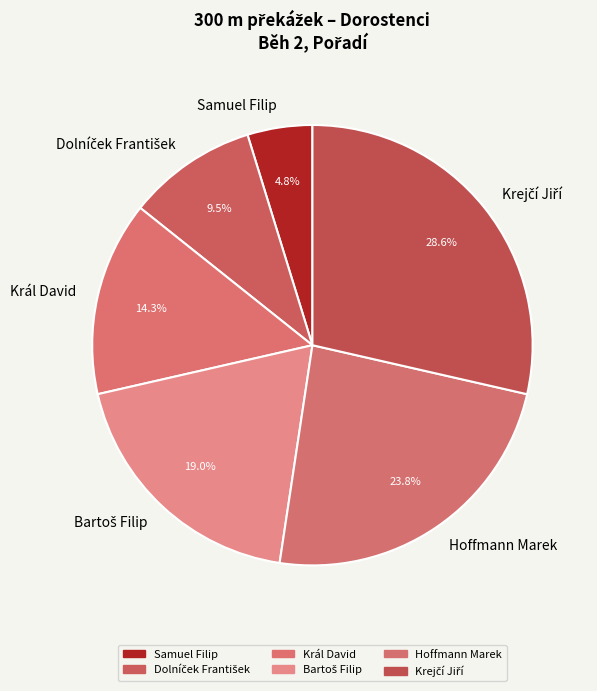

Which category has the smallest portion of the pie?

Samuel Filip